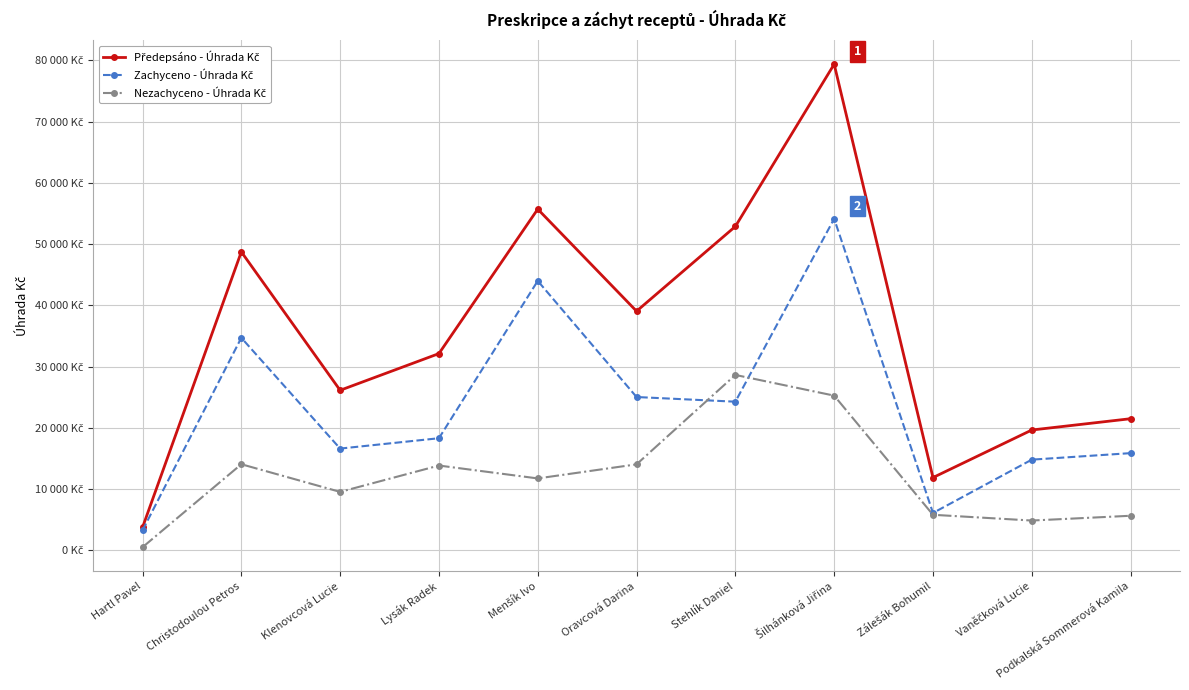

Is this an area chart (filled region under the line)?

No